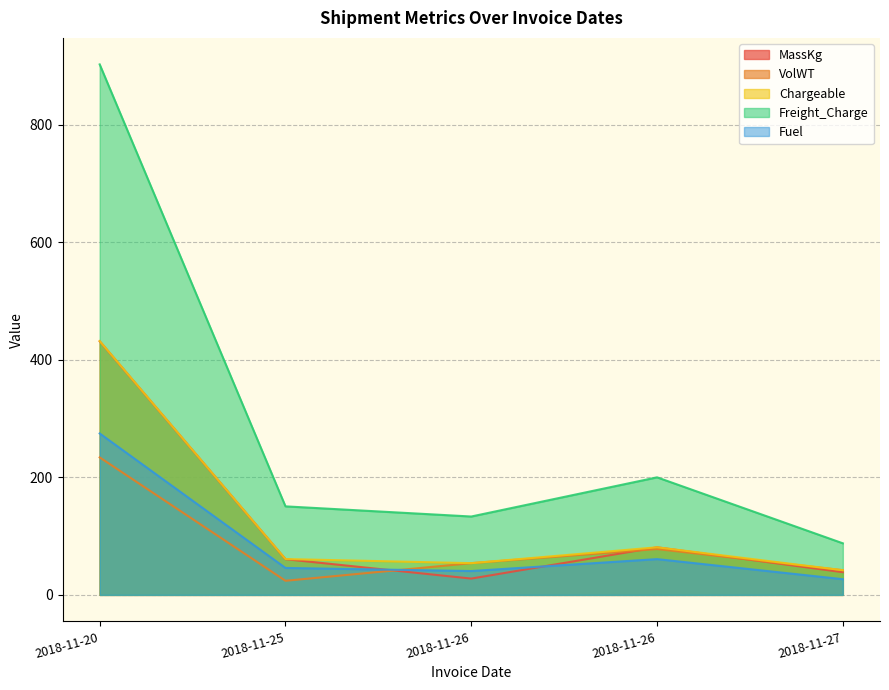

Reading right to left, transcribe all the data shown in this chart.

MassKg: 38.6	81.0	27.7	60.8	431.6
VolWT: 42.0	78.0	54.0	24.0	234.0
Chargeable: 42.0	81.0	54.0	61.0	432.0
Freight_Charge: 87.8	200.1	133.4	150.7	902.9
Fuel: 26.7	60.9	40.6	45.9	274.8